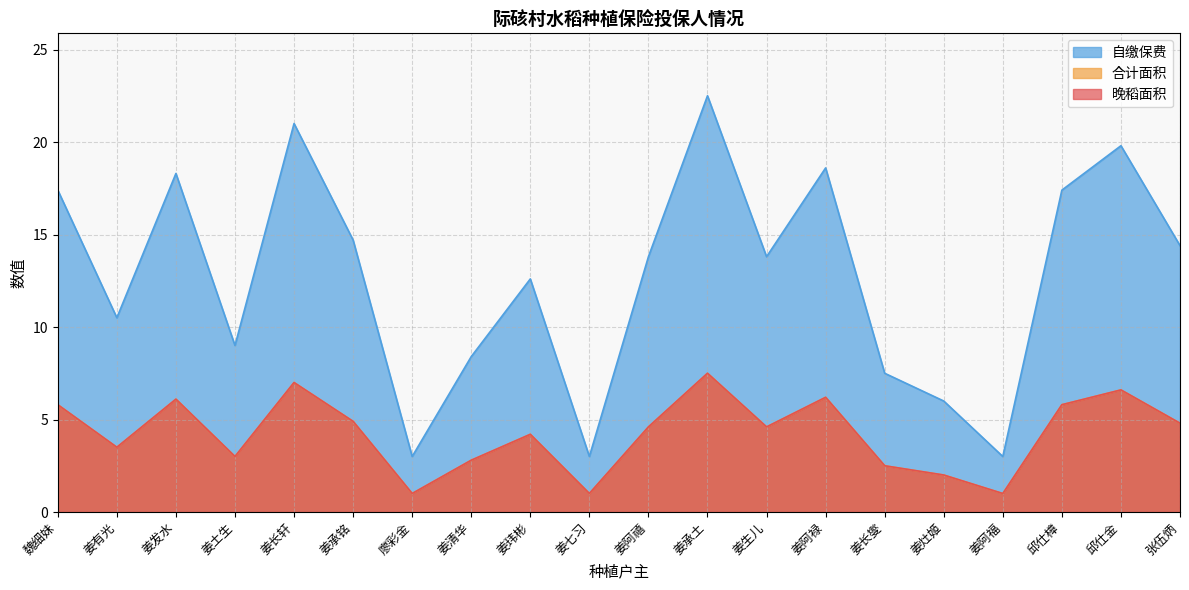

Is the value of 自缴保费 at 姜长燮 greater than the value of 晚稻面积 at 姜阿禄?

No